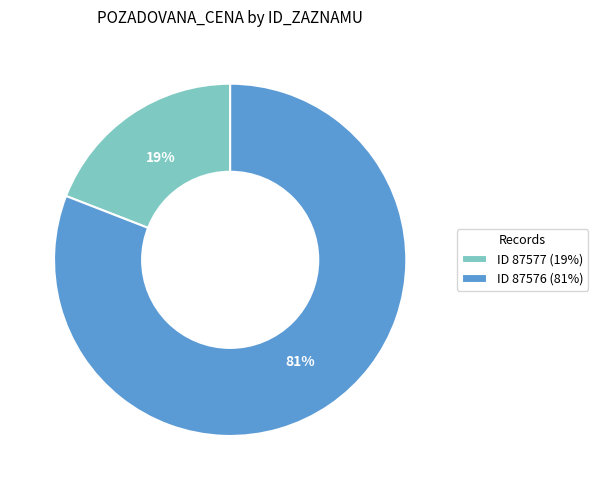

How many slices are in this pie chart?

2